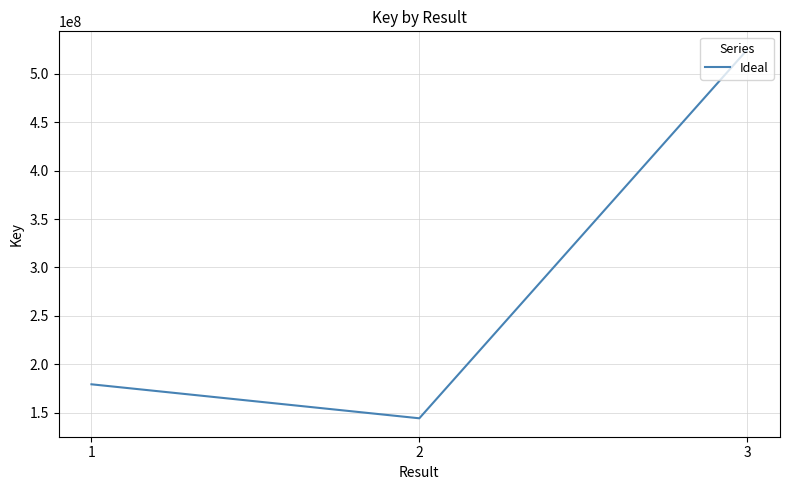

True or false: the data shows 247167008 at 2.

False